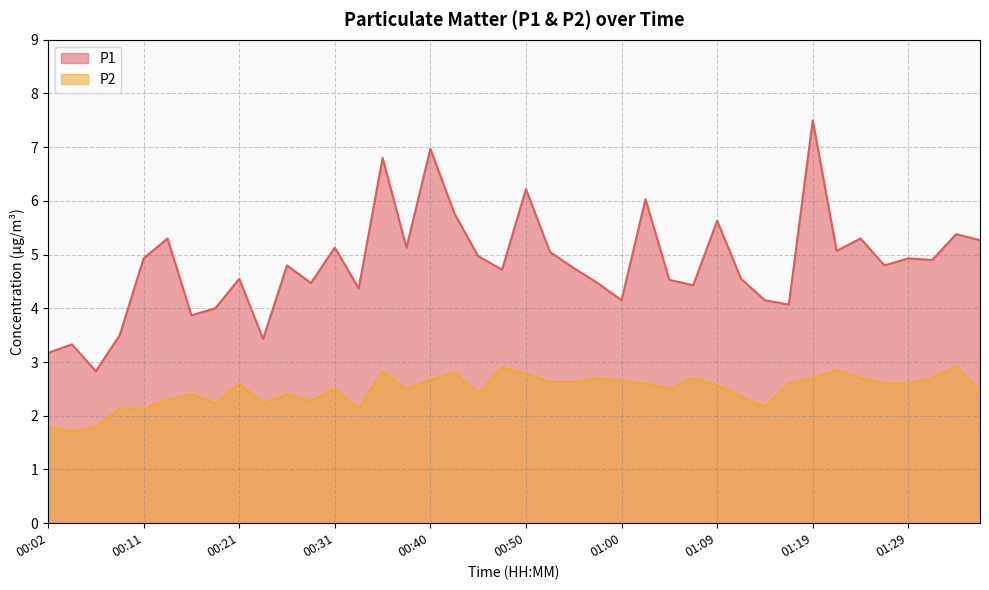

True or false: P1 and P2 cross at least once.

False